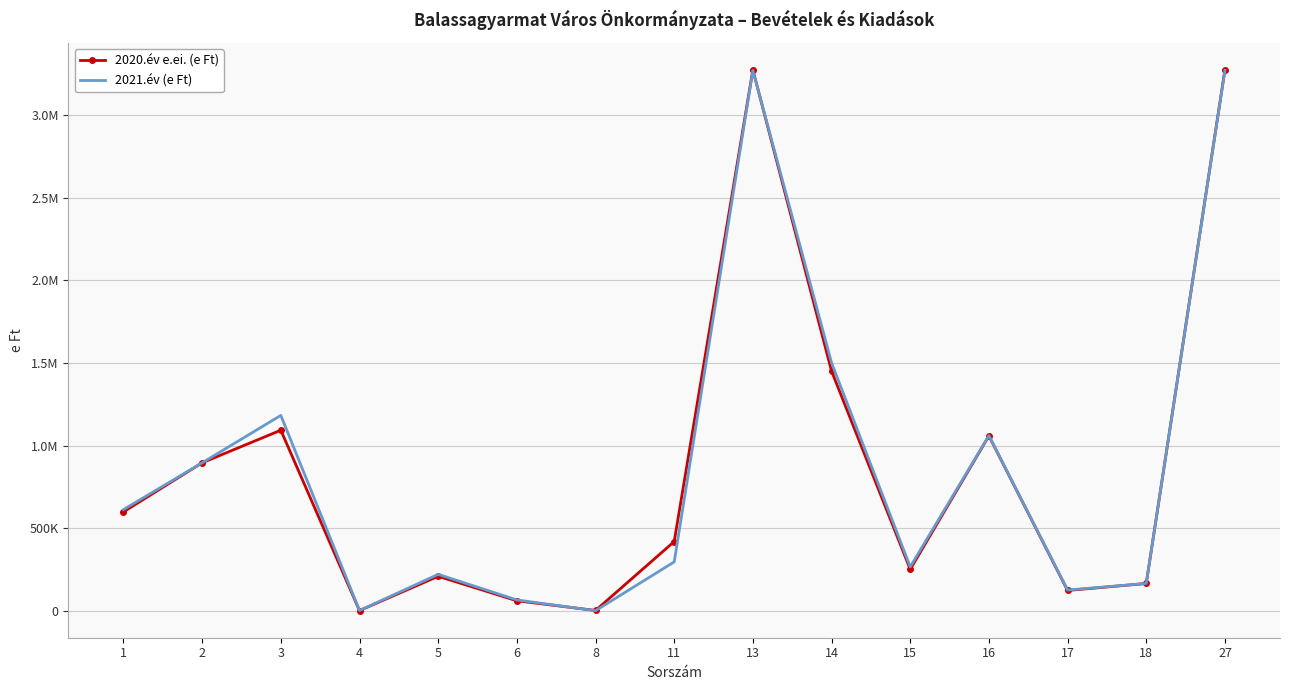

True or false: 2020.év e.ei. (e Ft) and 2021.év (e Ft) cross at least once.

True